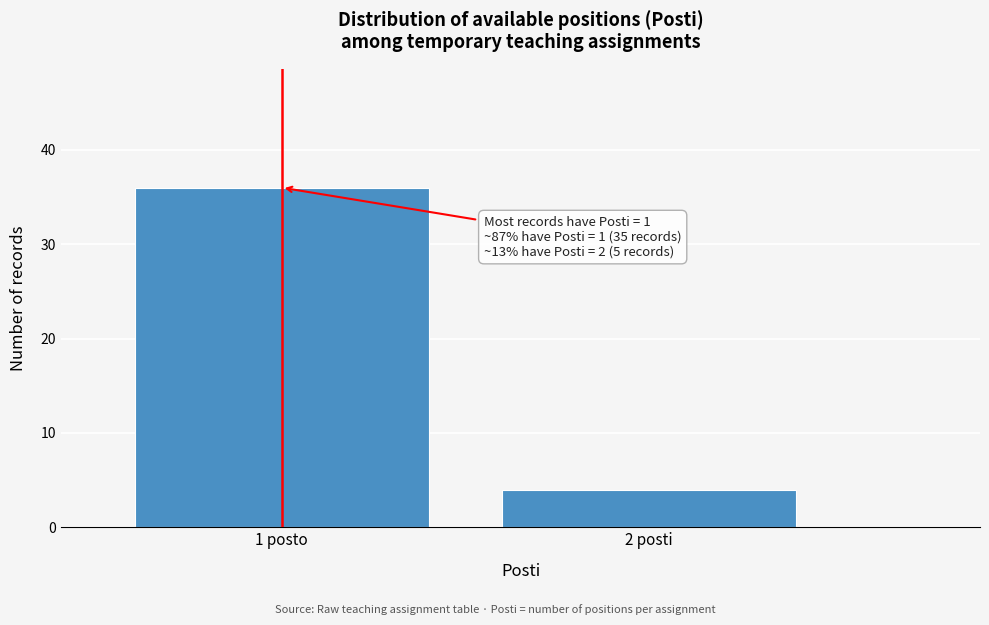

Reading left to right, what are all the values shown in this chart?

36	4